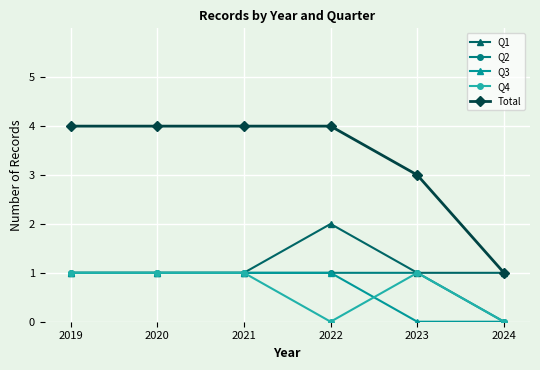

Reading left to right, list all the values displayed in this chart.

Q1: 1	1	1	2	1	1
Q2: 1	1	1	1	1	0
Q3: 1	1	1	1	0	0
Q4: 1	1	1	0	1	0
Total: 4	4	4	4	3	1